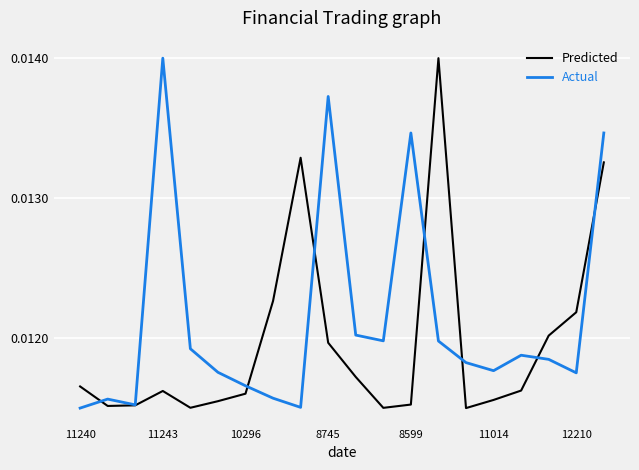

Is this an area chart (filled region under the line)?

No